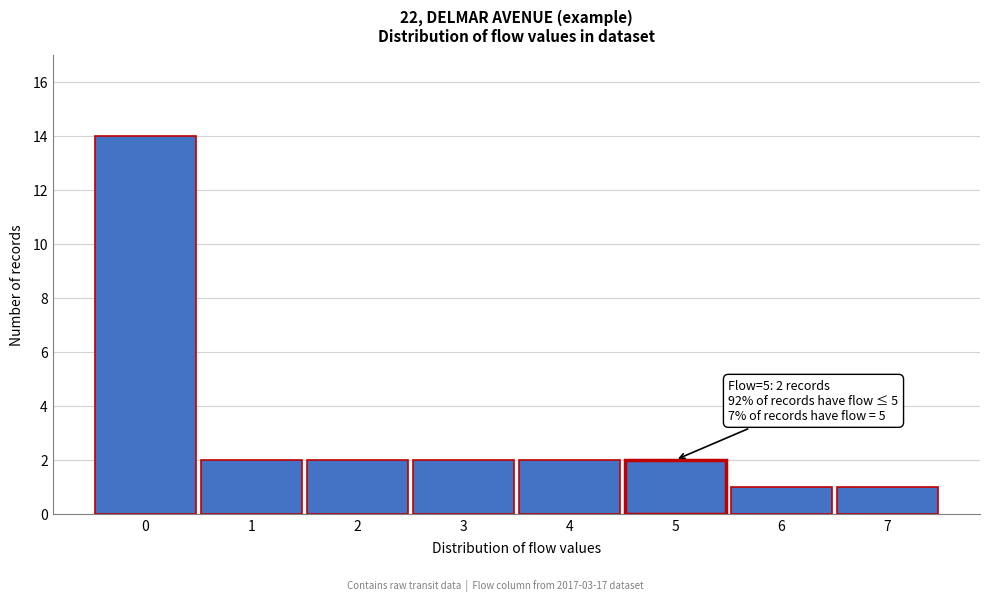

Over which range of the x-axis is the bar tallest?

-0.5 to 0.5